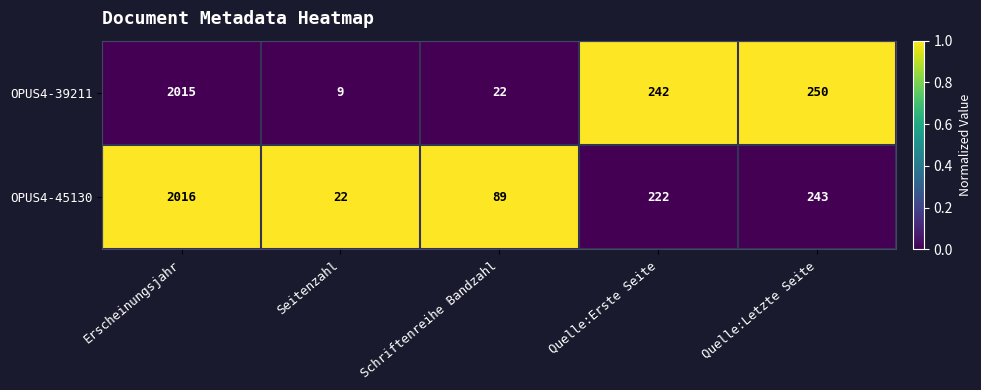

At Erscheinungsjahr, list the series in order from smallest to largest.

OPUS4-39211, OPUS4-45130